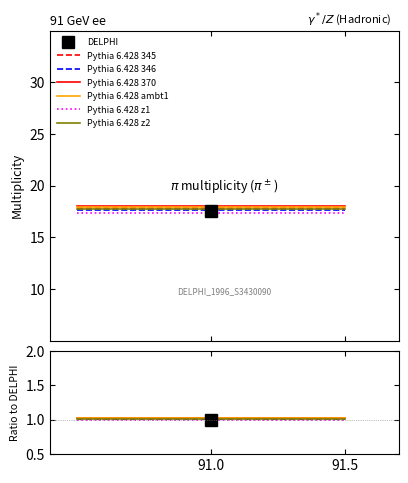

The Pythia 6.428 z1 series shows 1.0 at 91.5. True or false?

True